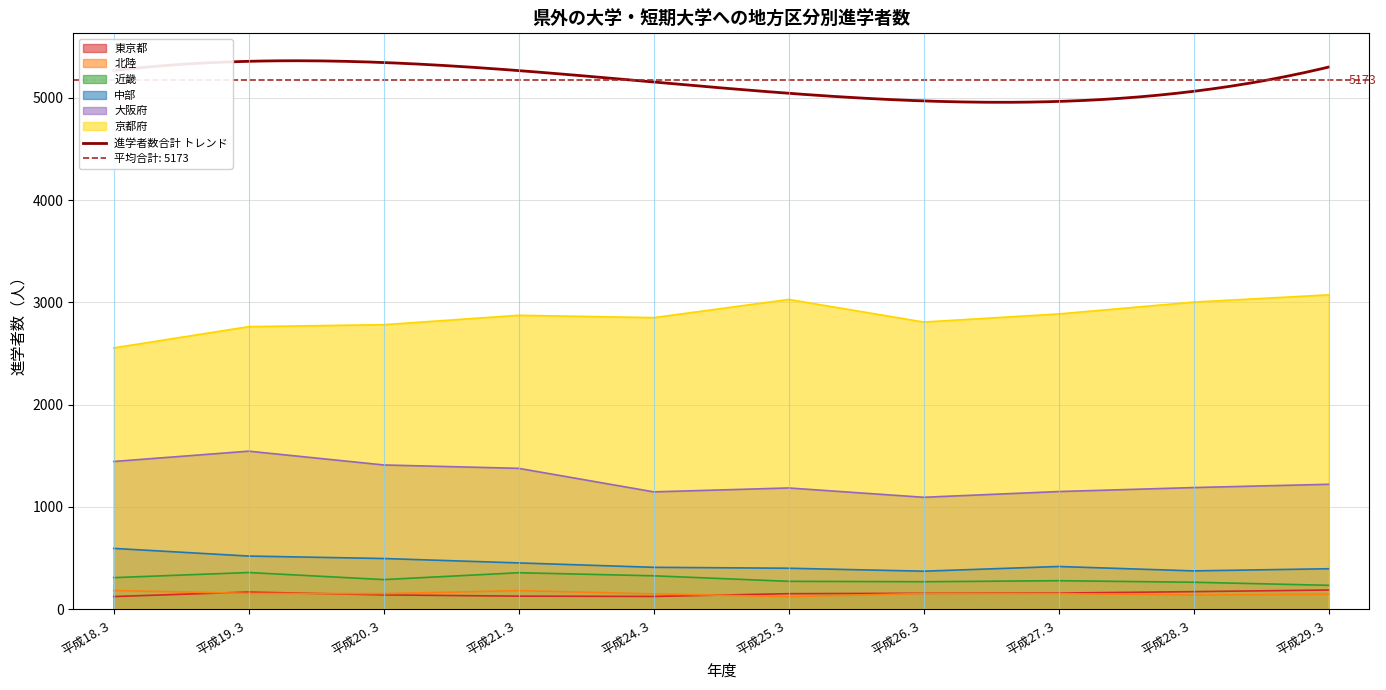

What is the total value across all series at 平成21.３?

5361